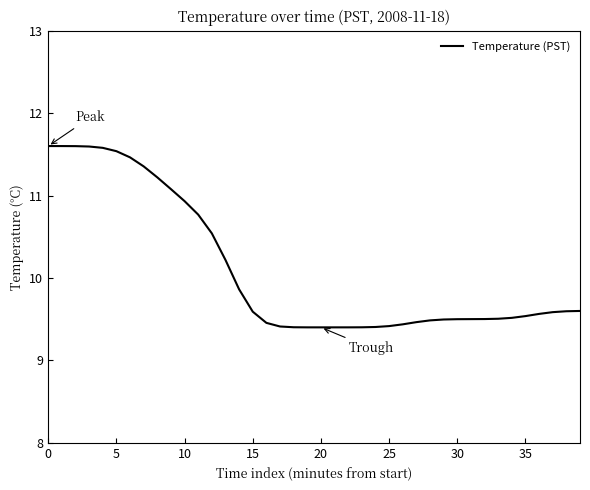

Does the chart display data point markers on the line(s)?

No